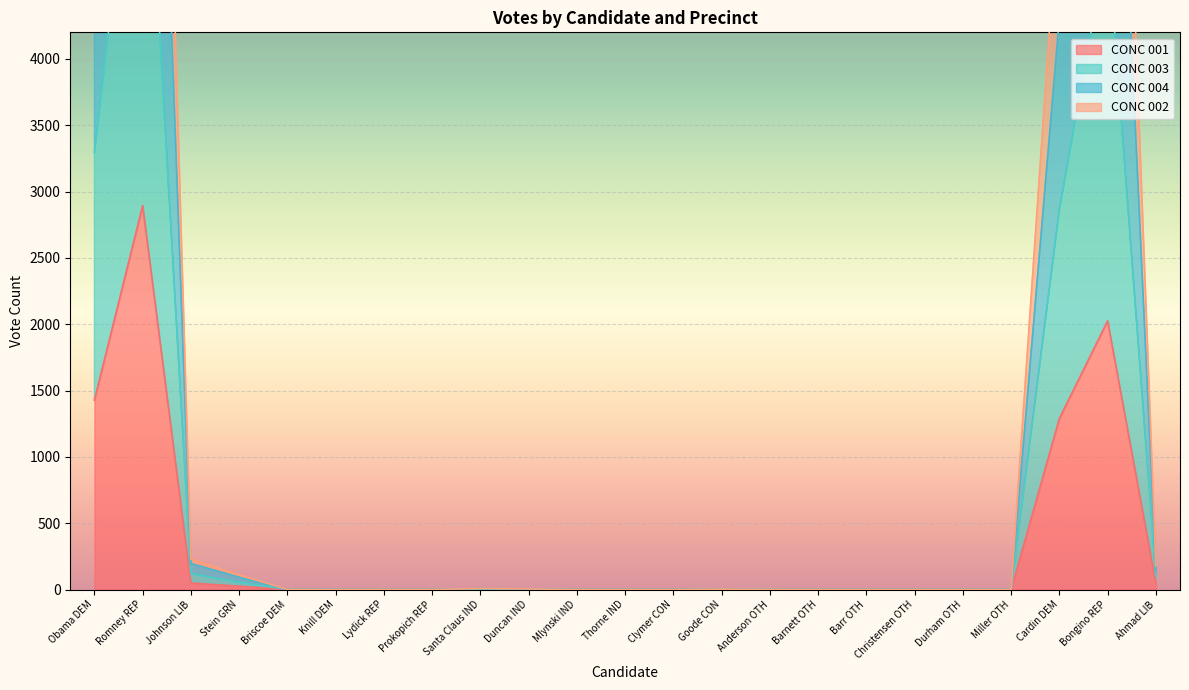

Which category has the lowest value across all series?

Briscoe DEM